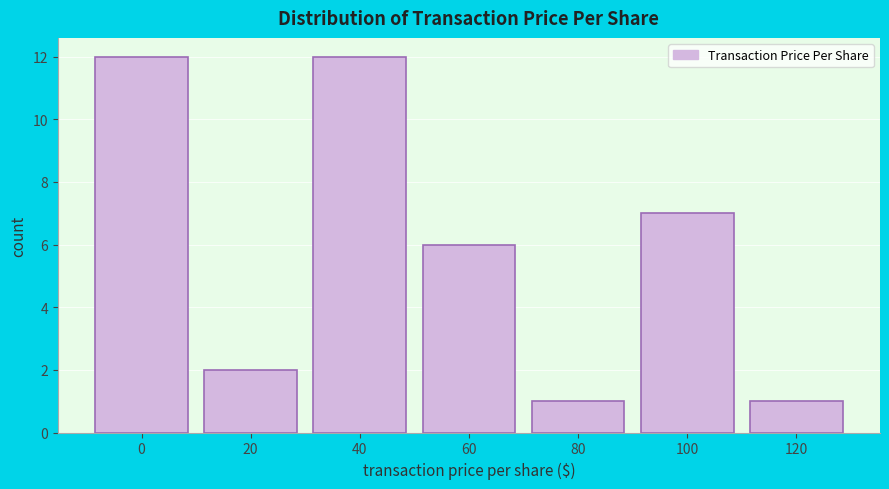

Reading left to right, what are all the values shown in this chart?

12	2	12	6	1	7	1